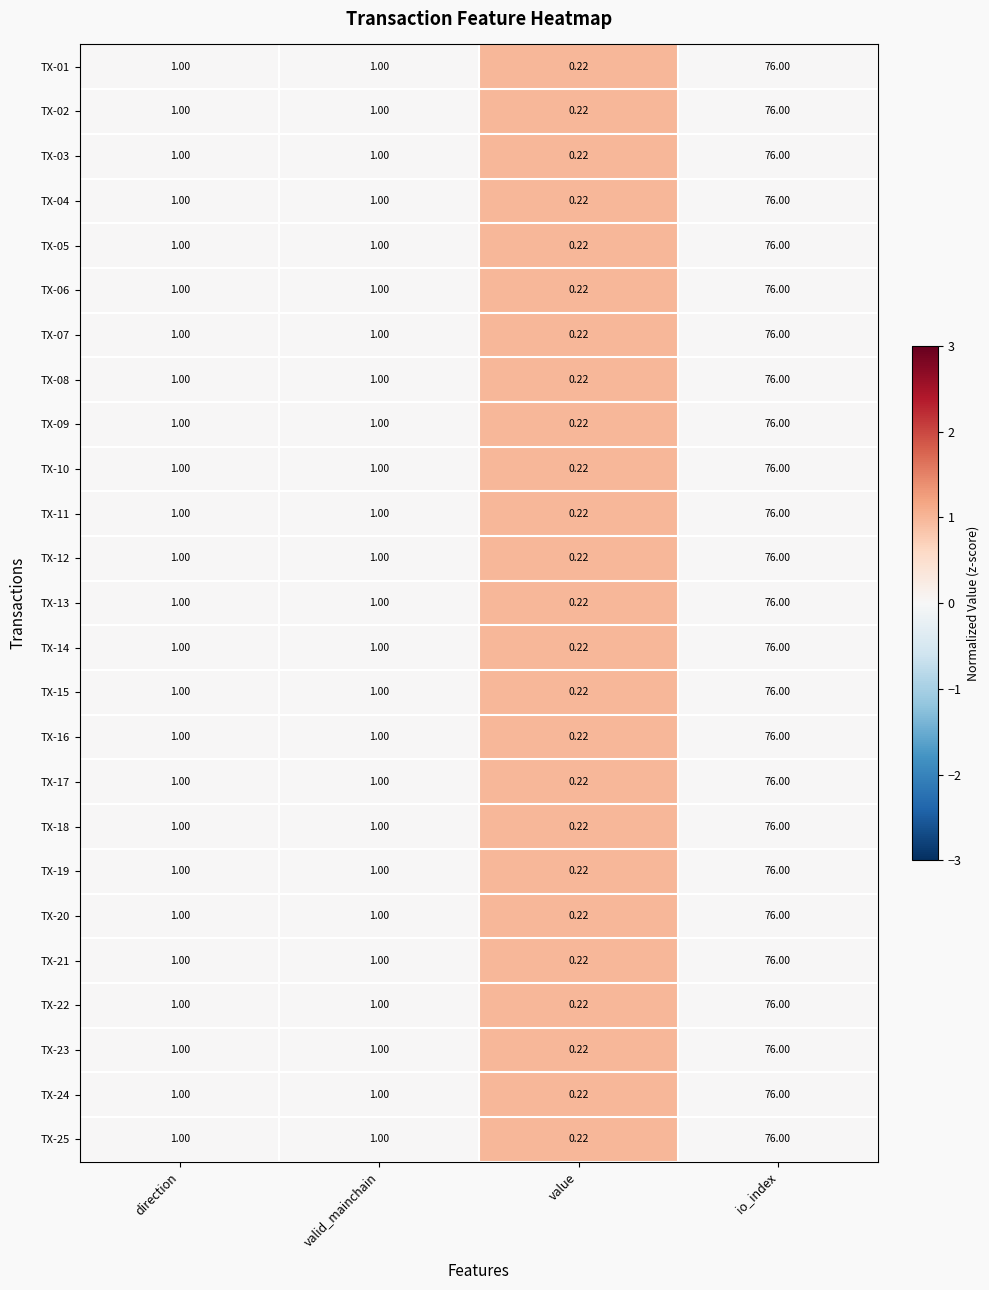

At which category is the sum across all series the highest?

io_index